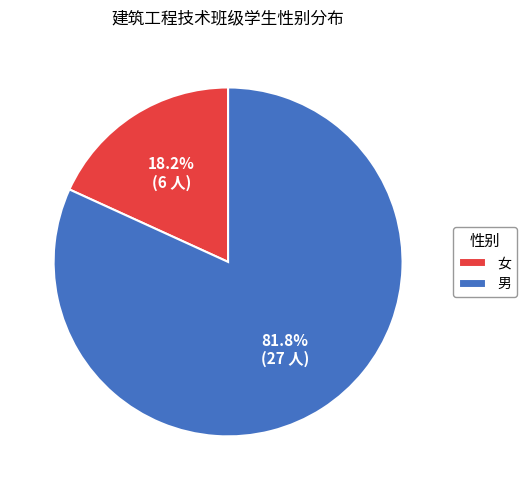

To the nearest percent, what portion does 女 represent?

18%